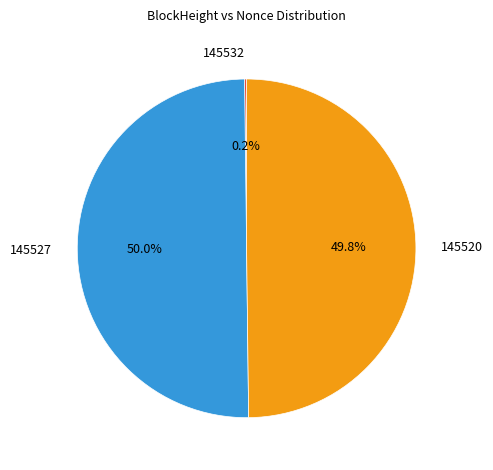

What percentage is NOT represented by 145527?

50.0%